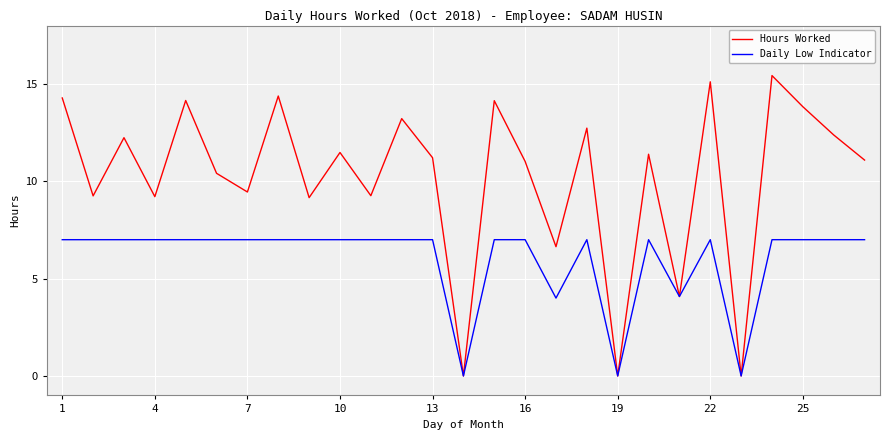

Which series has the largest range (max minus min)?

Hours Worked